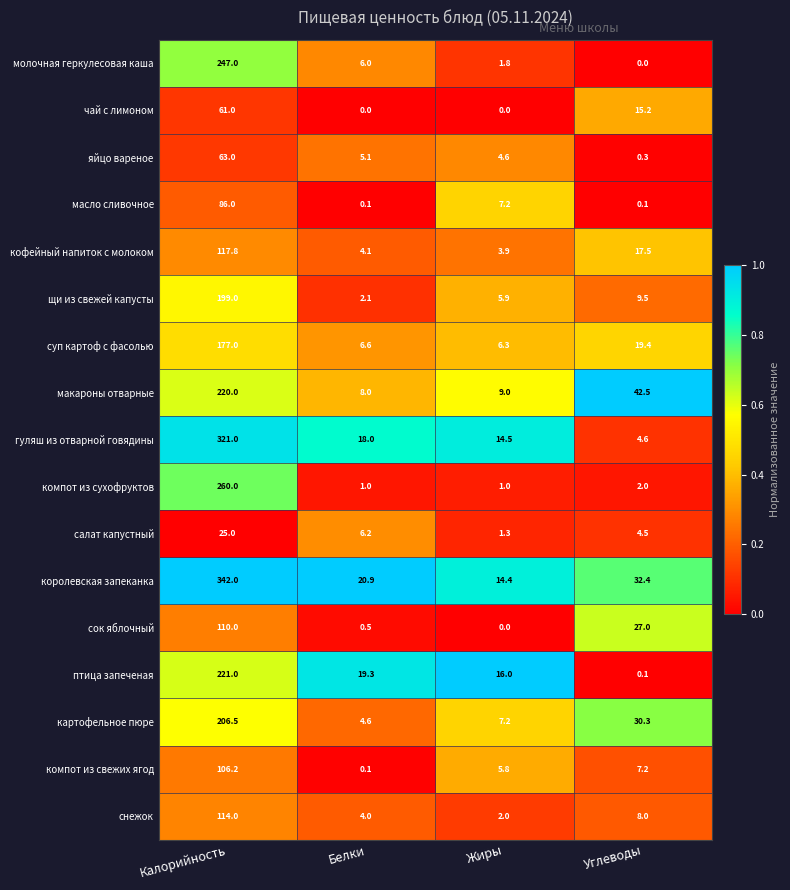

How many series are shown in this chart?

17